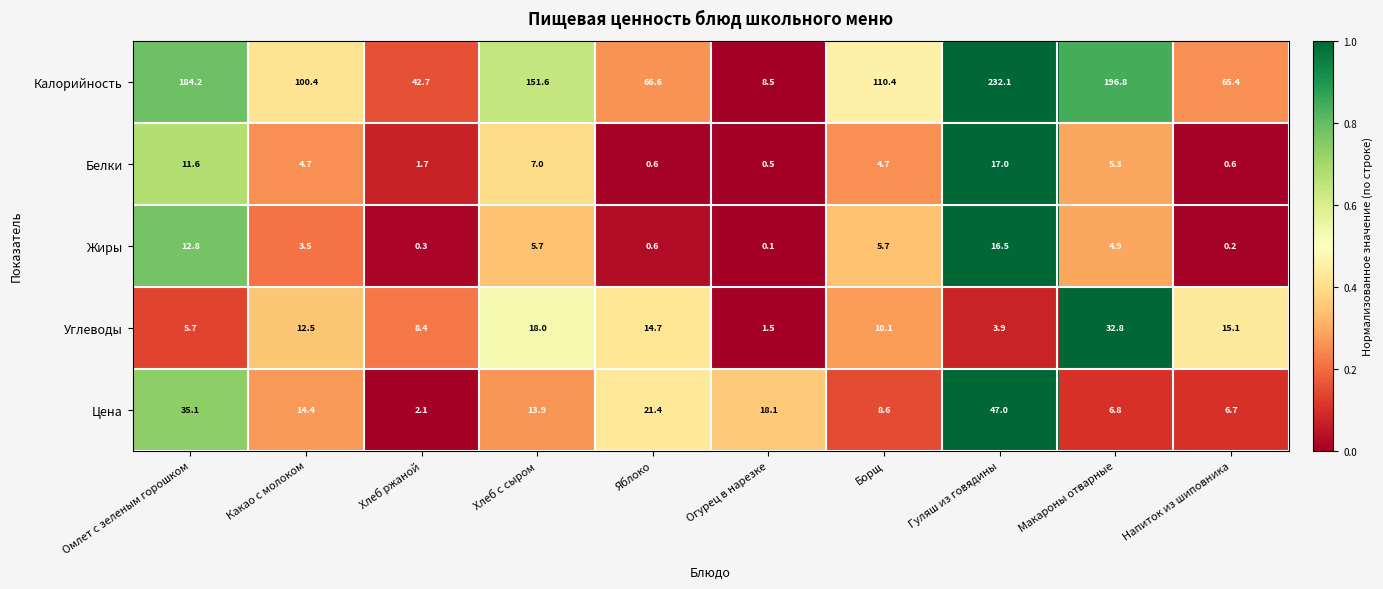

Which series changed the most between Борщ and Гуляш из говядины?

Калорийность